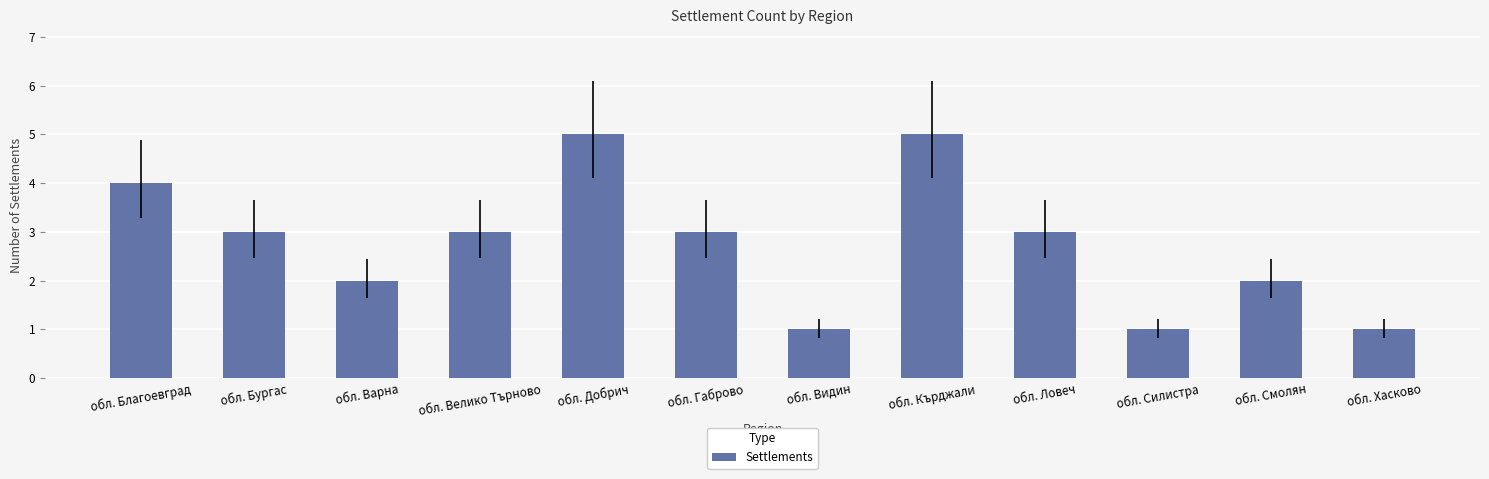

What is the smallest value displayed?

1